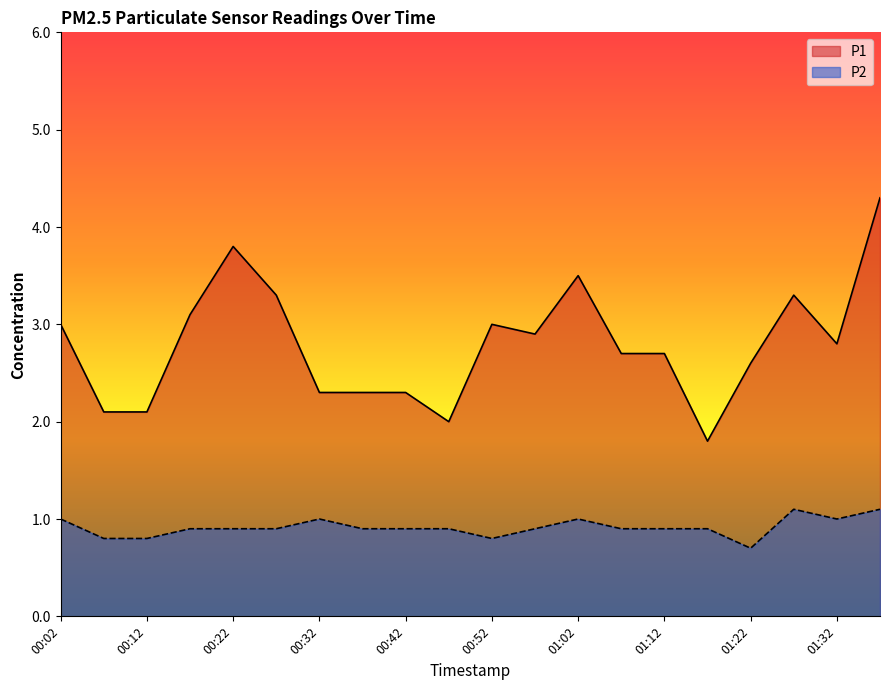

True or false: P2 has a value of 1.1 at 00:12.

False